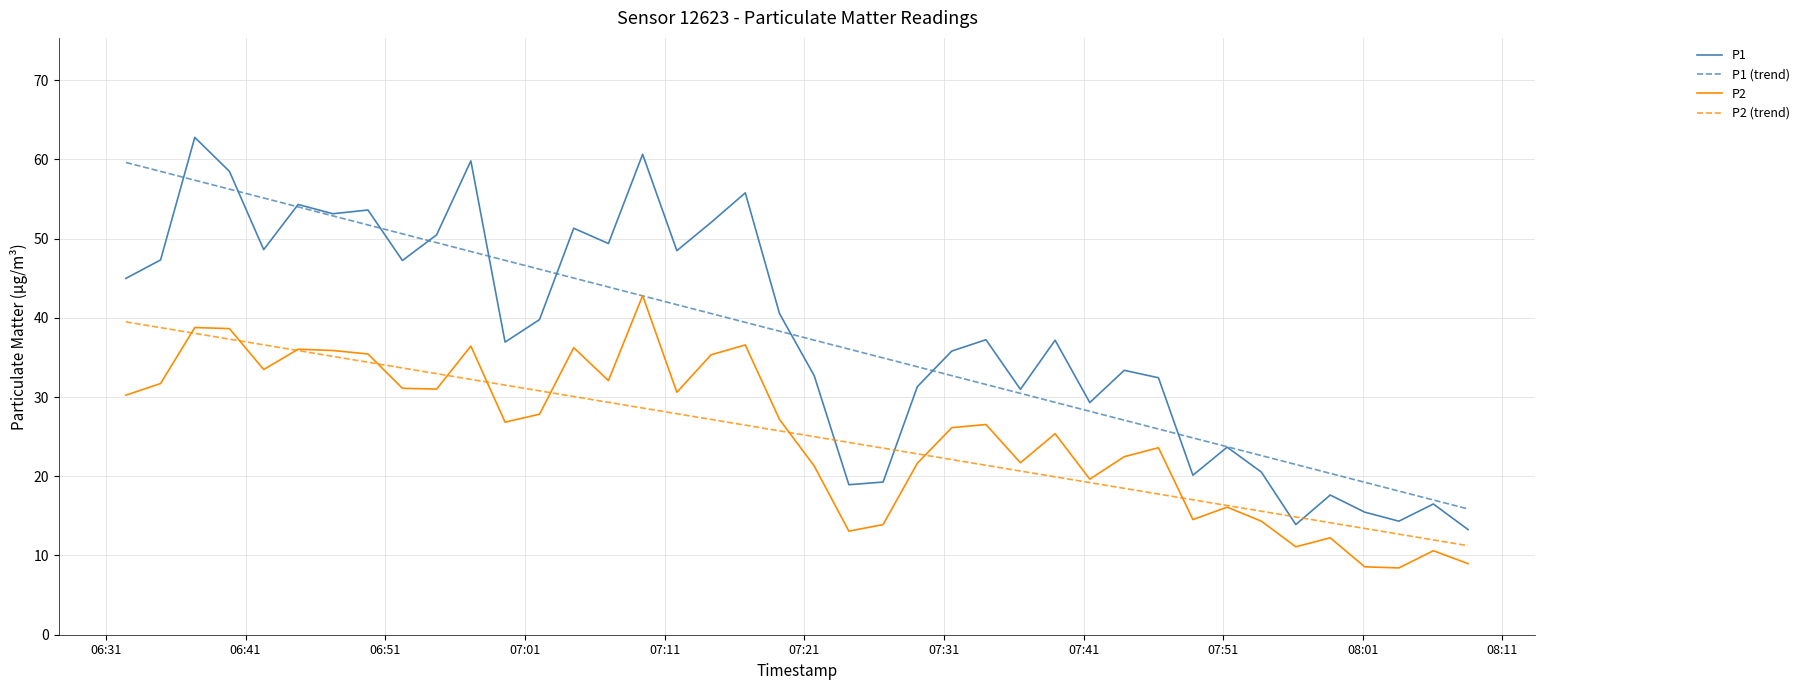

What is the difference between the maximum and second lowest values in the P1 series?

48.9